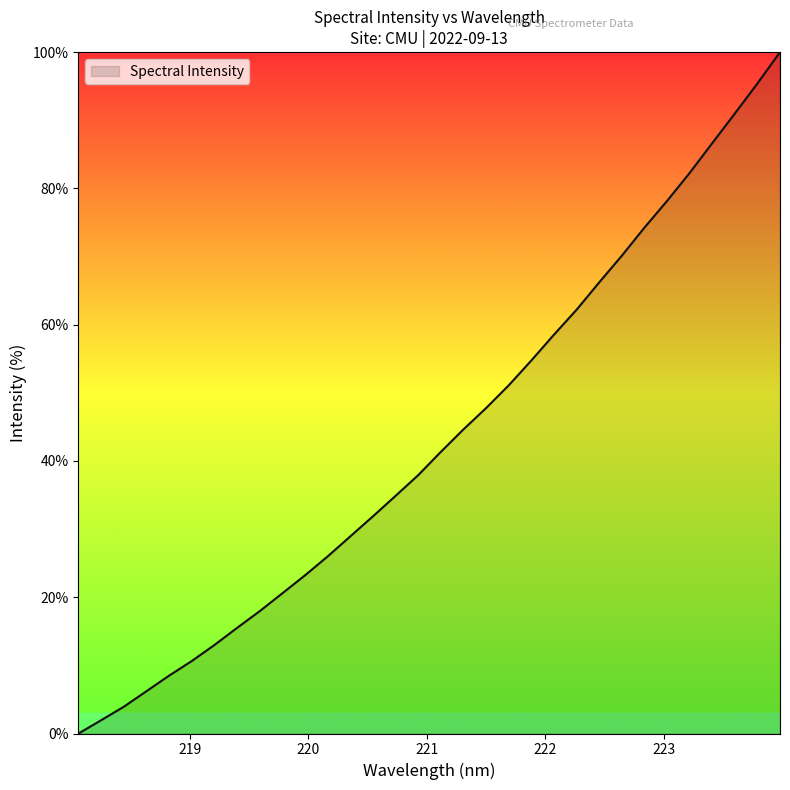

How many values are above zero?

31